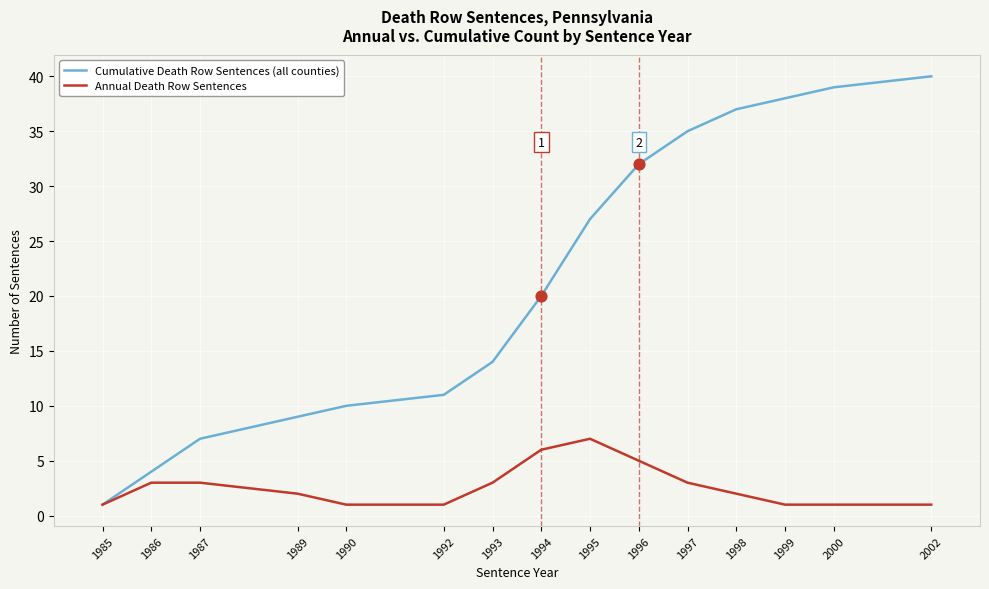

Which series changed the most between 1986 and 2002?

Cumulative Death Row Sentences (all counties)